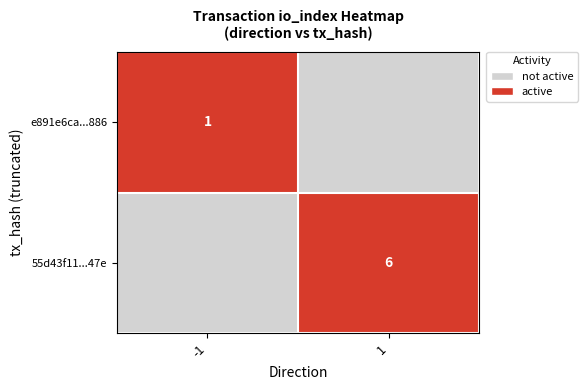

At which category does the chart reach its minimum across all series?

1